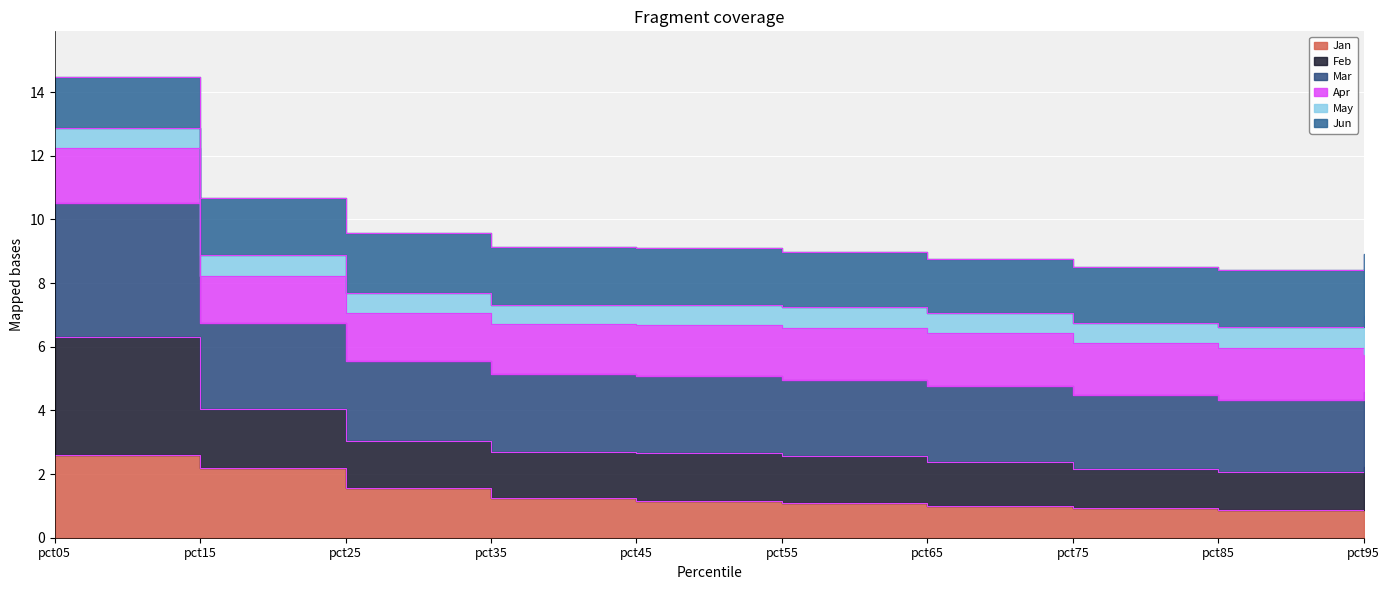

At which label does Mar first exceed 9?

pct05